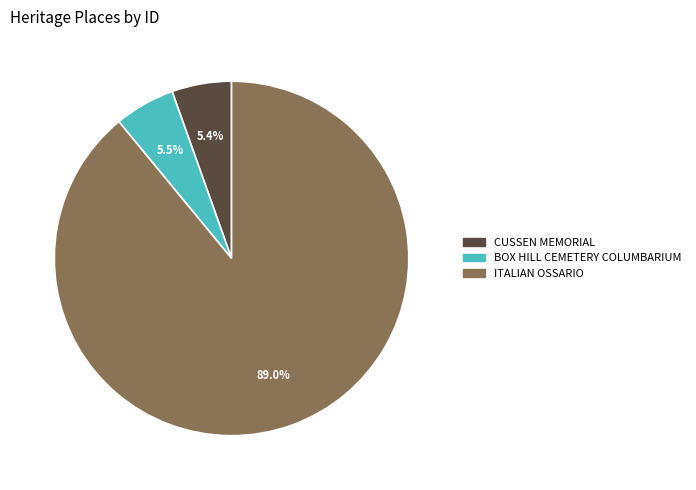

Count the number of slices in the pie.

3